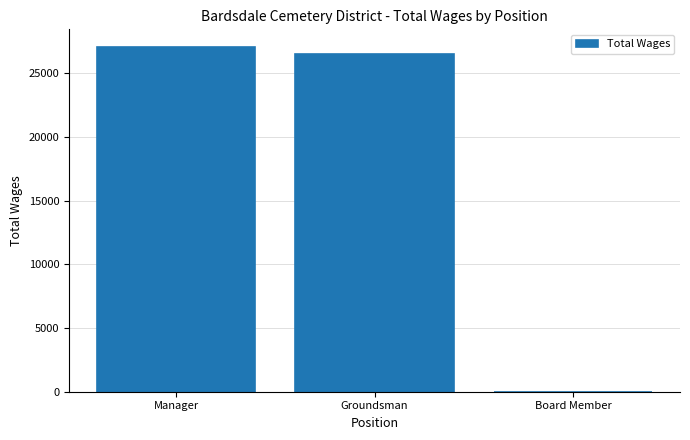

What is the sum of all values?

53635